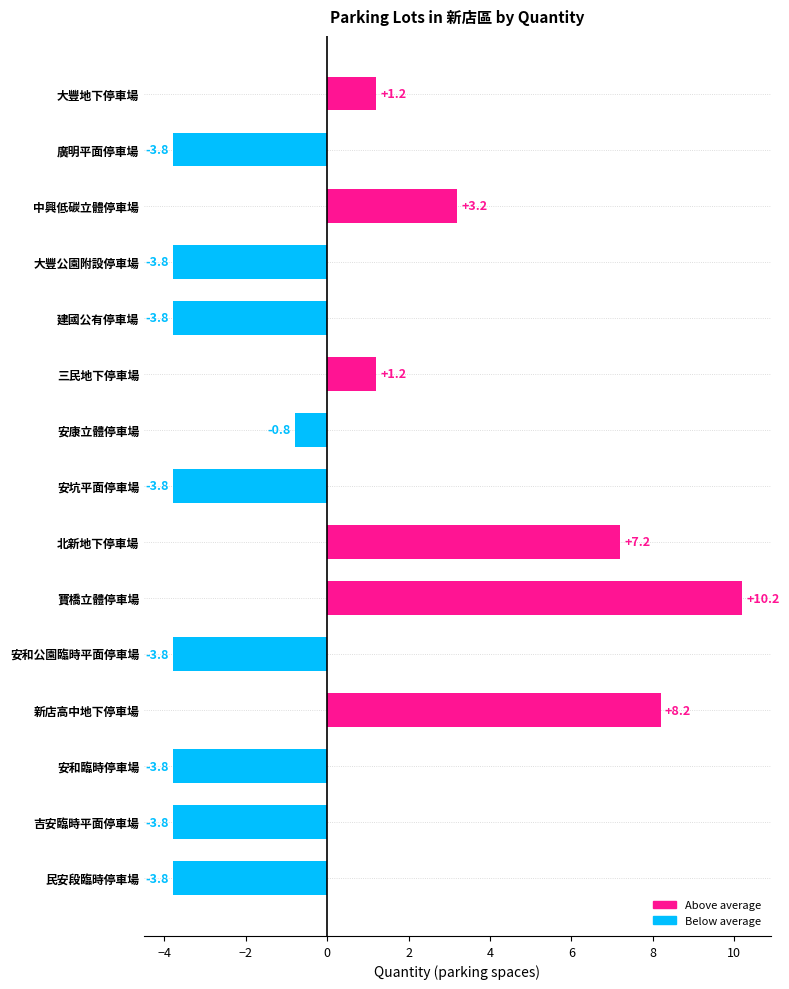

What is the label of the 6th bar from the top?

三民地下停車場